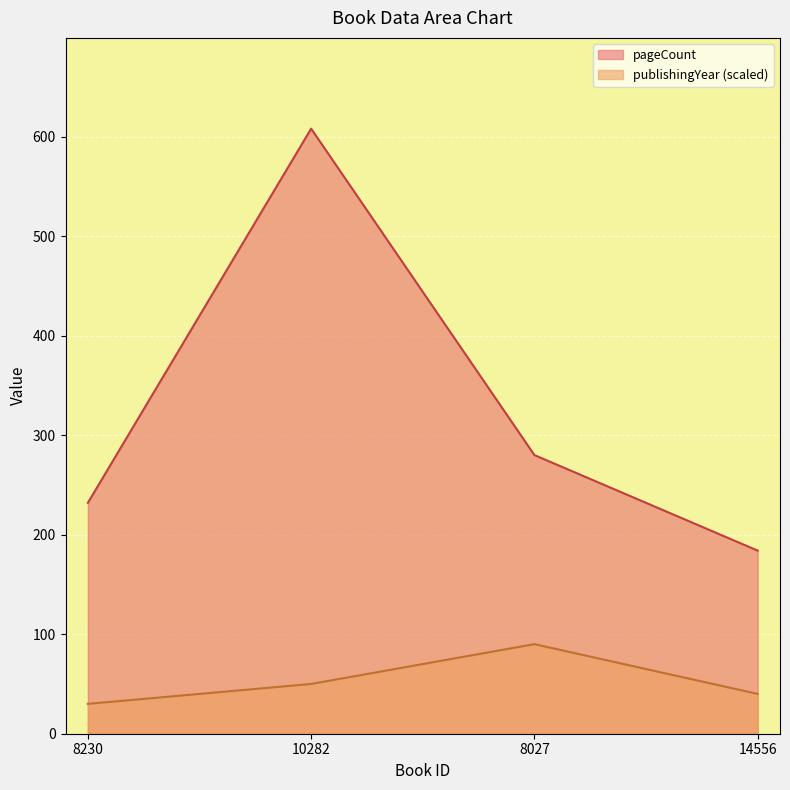

Rank the series at 8027 from lowest to highest value.

publishingYear (scaled), pageCount